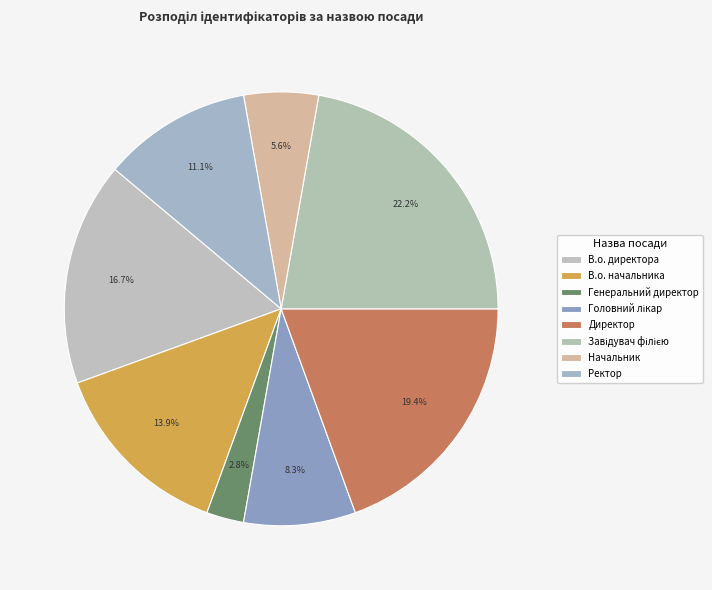

Count the number of slices in the pie.

8